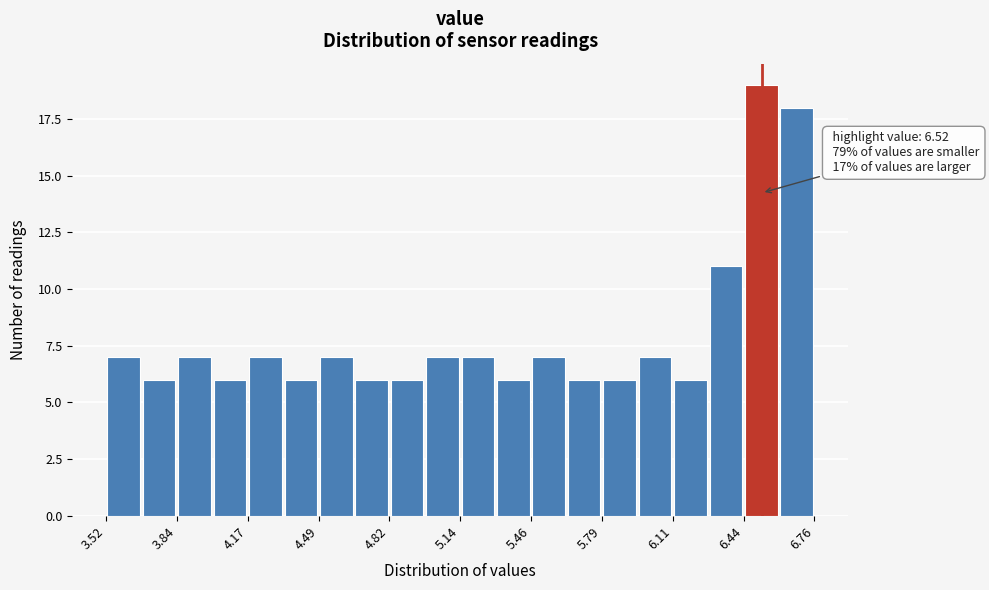

Around what value on the x-axis is the tallest bar? Give the approximate position of its centre, as read against the axis.

6.50